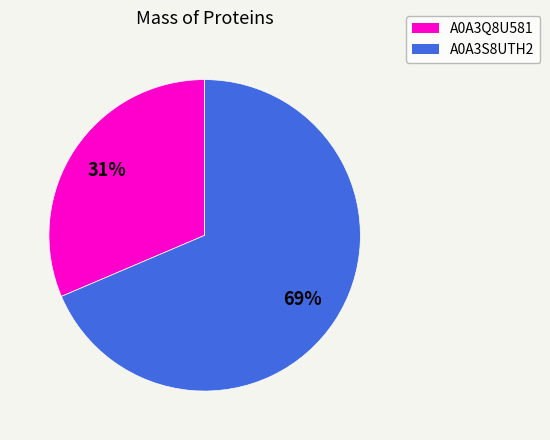

To the nearest percent, what is the average slice percentage?

50%